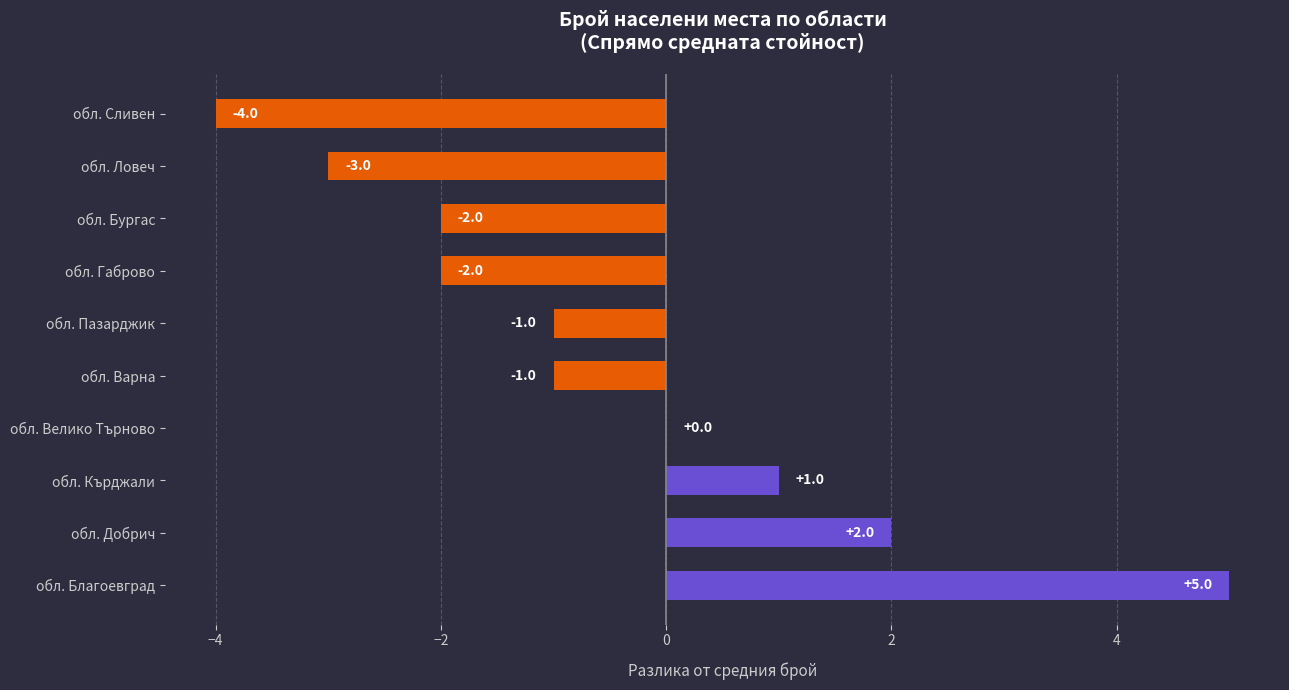

What is the change in value from обл. Добрич to обл. Габрово?

-4